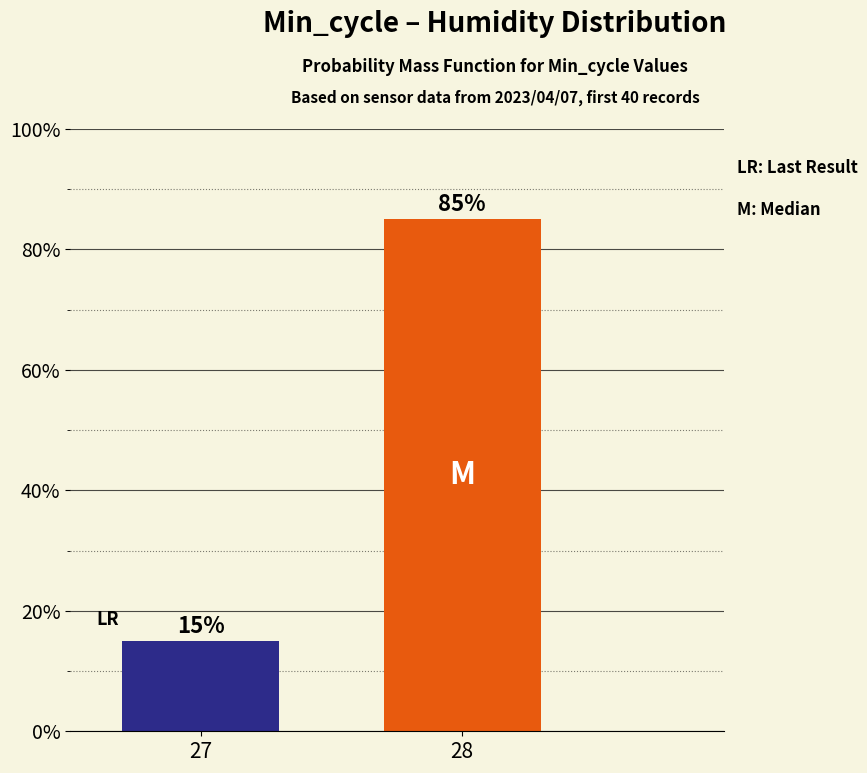

Reading right to left, list all the values displayed in this chart.

28=85	27=15